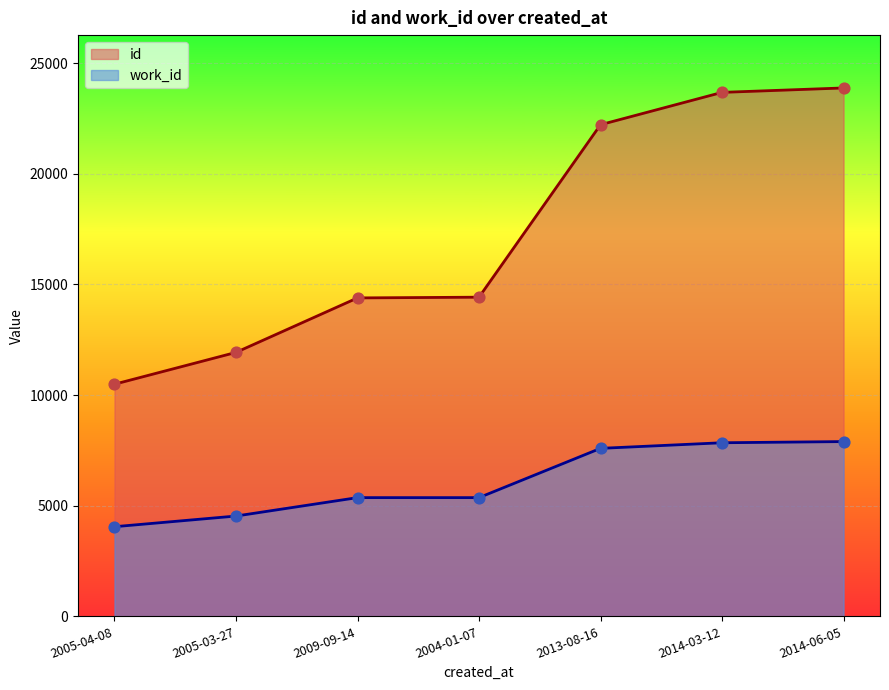

What are all the series names shown in the legend?

id, work_id